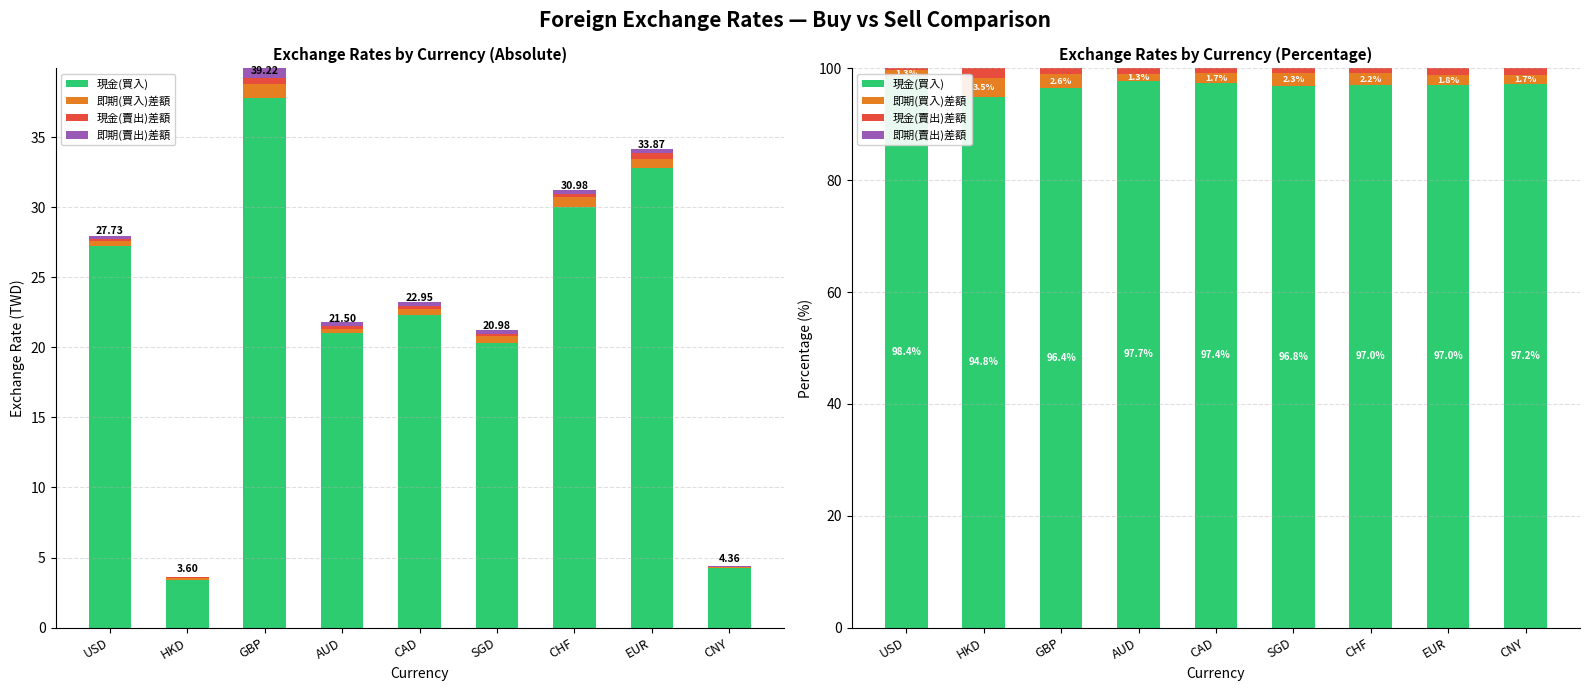

Count the number of categories in the chart.

9